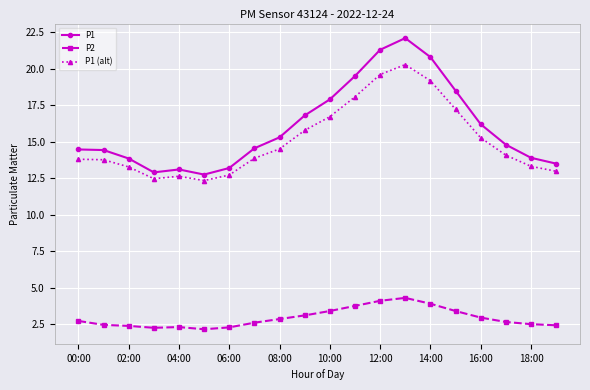

Which series has the largest total across all categories?

P1